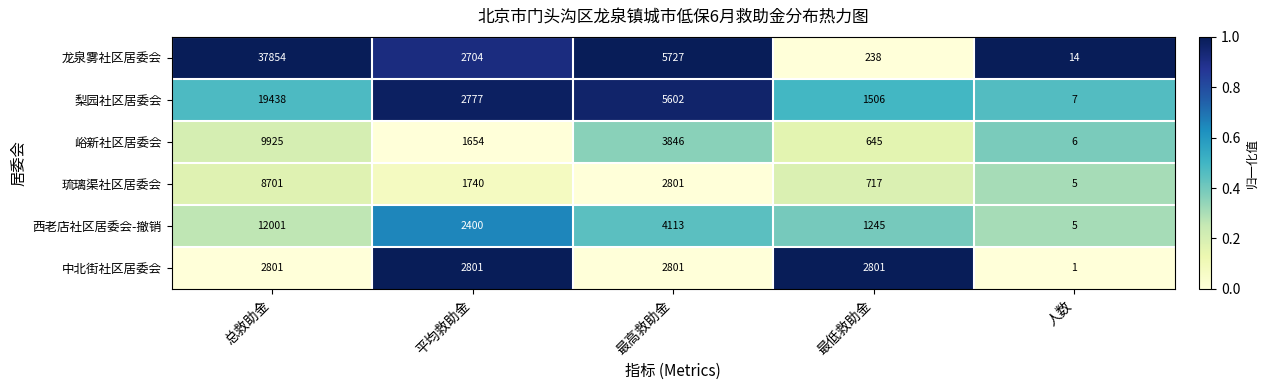

At which category is the sum across all series the highest?

总救助金